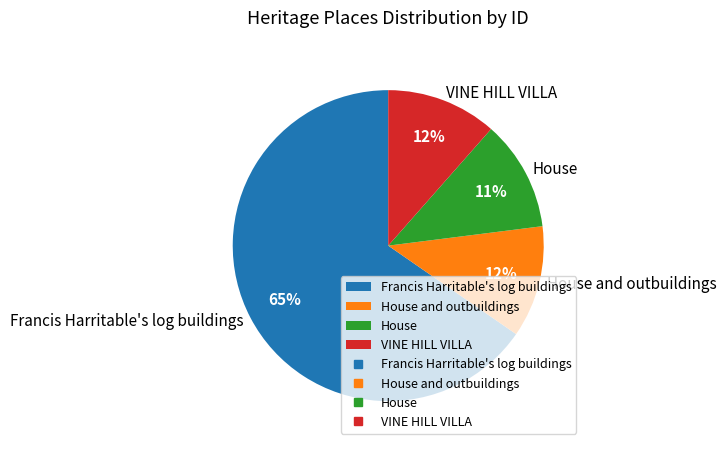

Which slice represents more than half of the pie?

Francis Harritable's log buildings